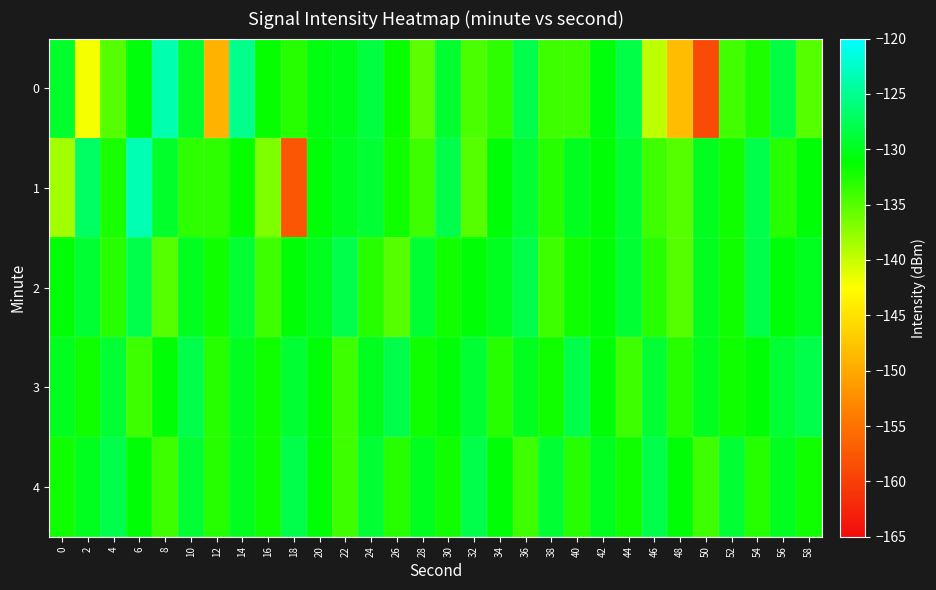

At which category does the chart reach its peak across all series?

6